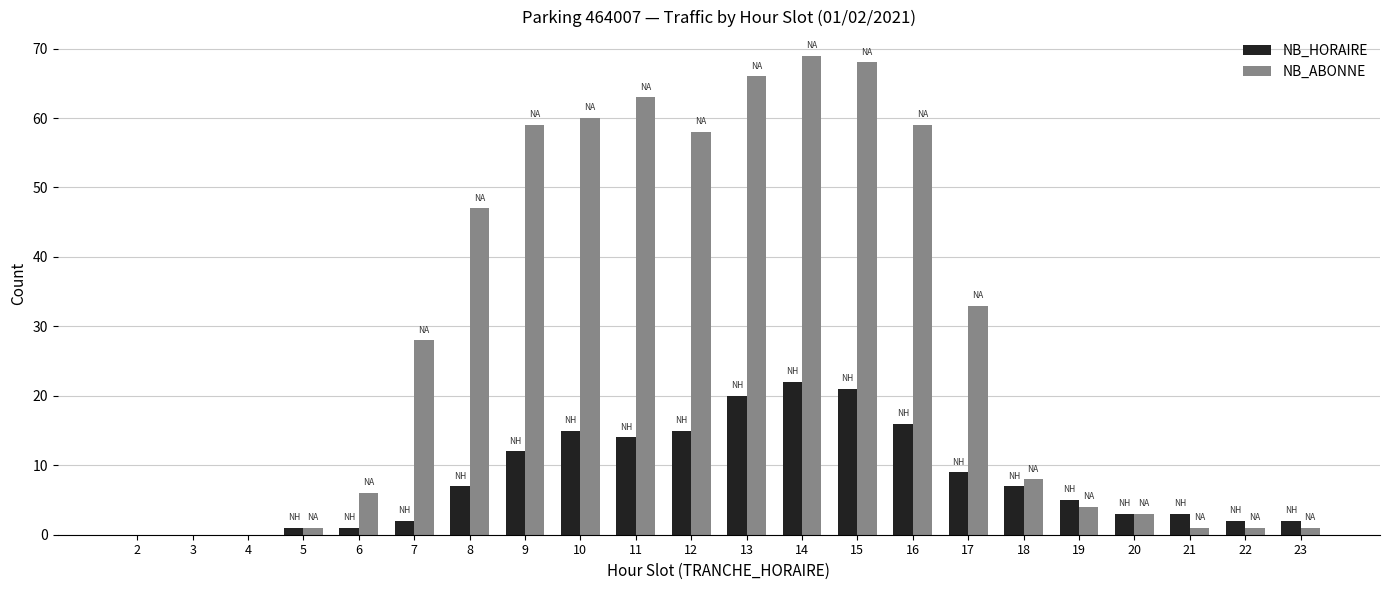

Which series has the largest total across all categories?

NB_ABONNE